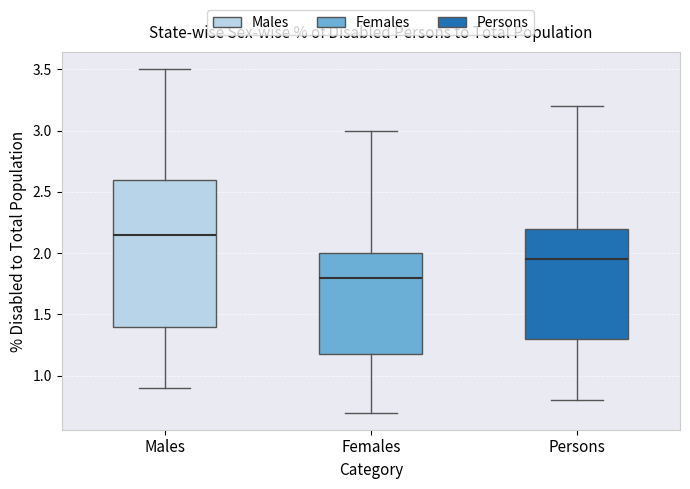

Where is the lower edge of the box for Males on the y-axis? The values are not printed on the chart, so give them approximately, as read against the axis.

1.40